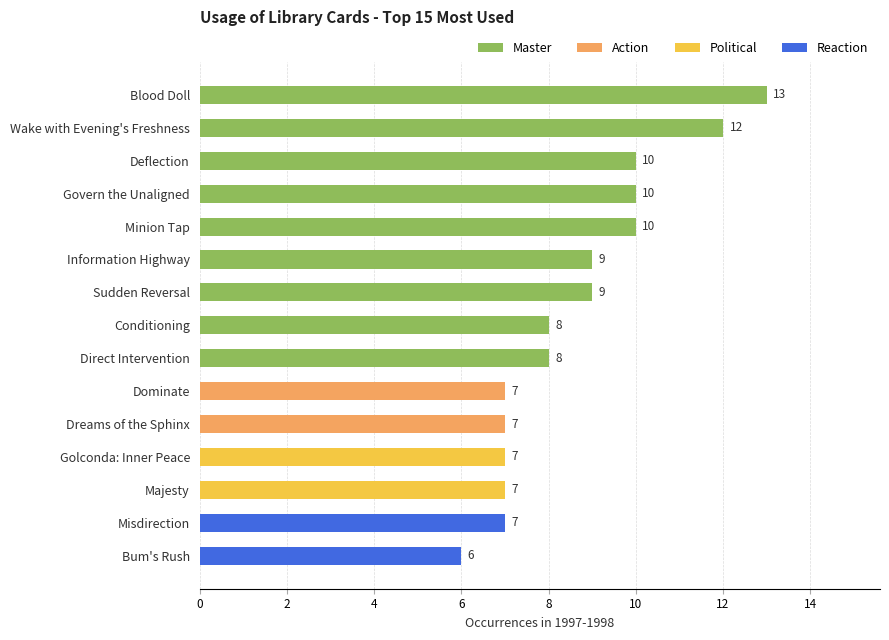

What is the difference between the maximum and minimum values?

7